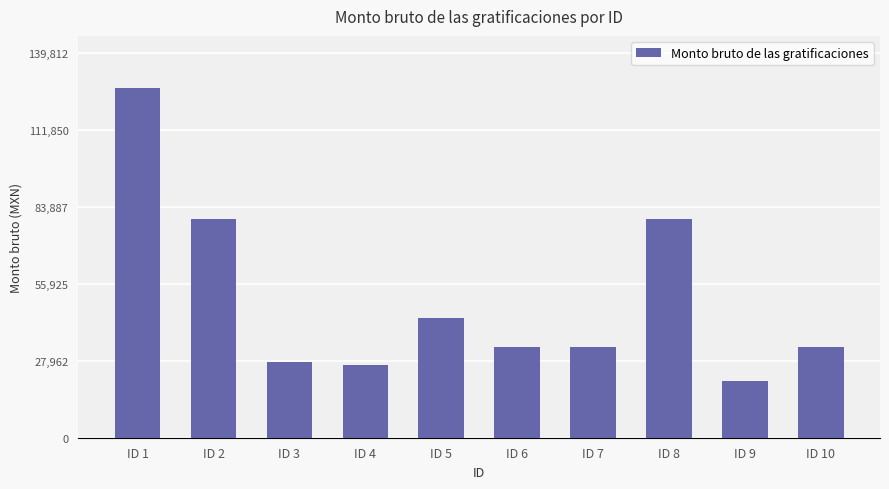

Reading left to right, what are all the values shown in this chart?

127102.7	79582.7	27478.2	26325.9	43388.9	32896.0	32896.0	79582.7	20729.0	32896.0